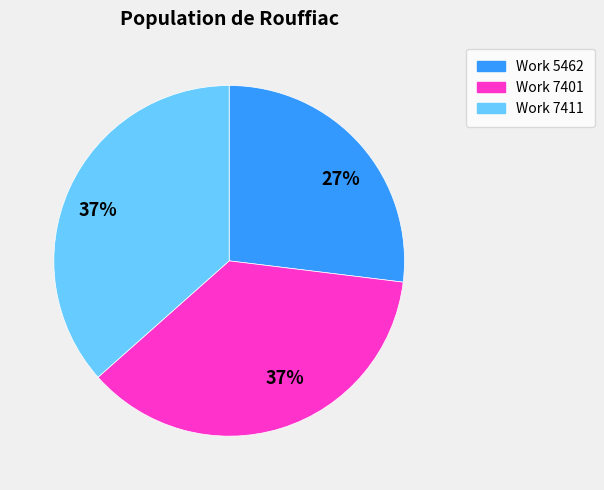

Does any single category account for the majority?

No